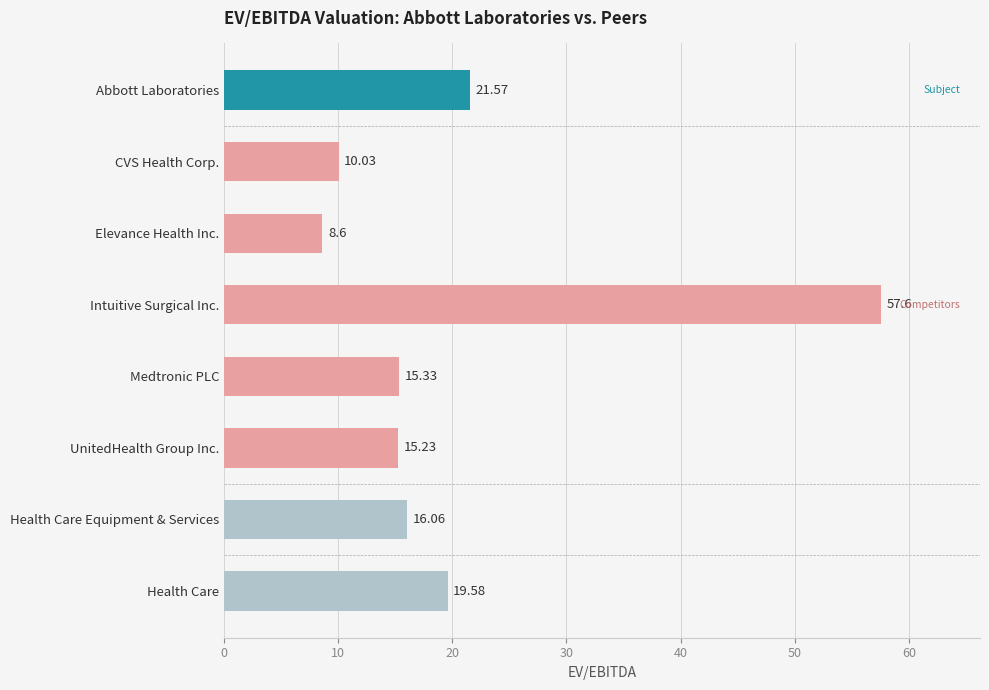

What is the average value?

20.5